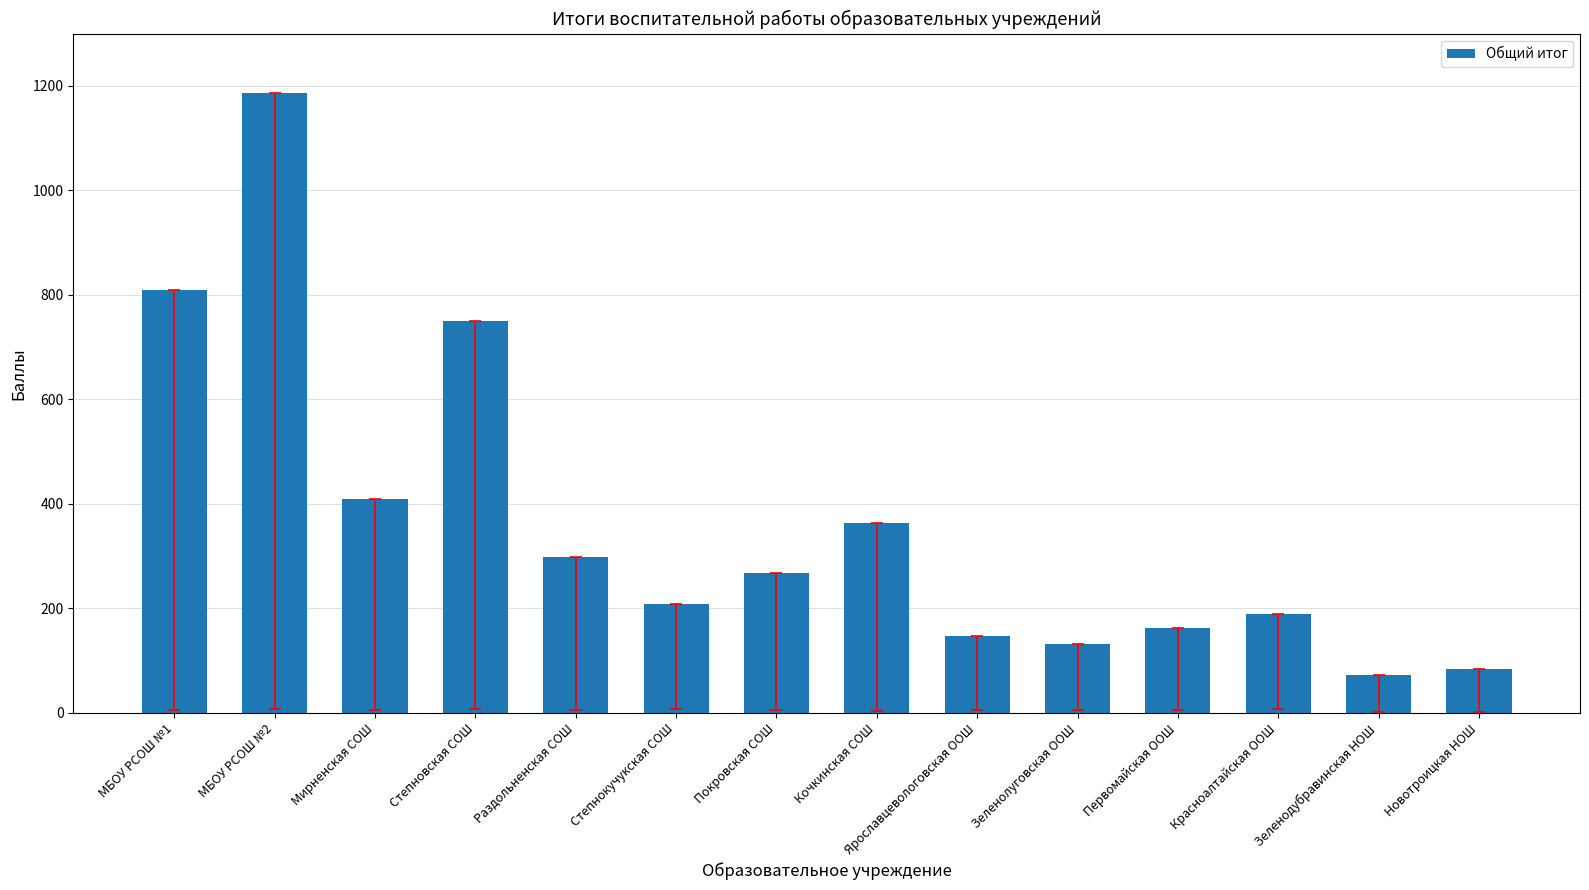

Reading right to left, extract all data points from this chart.

Новотроицкая НОШ=83	Зеленодубравинская НОШ=72	Красноалтайская ООШ=189	Первомайская ООШ=163	Зеленолуговская ООШ=131	Ярославцевологовская ООШ=147	Кочкинская СОШ=363	Покровская СОШ=267	Степнокучукская СОШ=208	Раздольненская СОШ=299	Степновская СОШ=749	Мирненская СОШ=410	МБОУ РСОШ №2=1186	МБОУ РСОШ №1=809